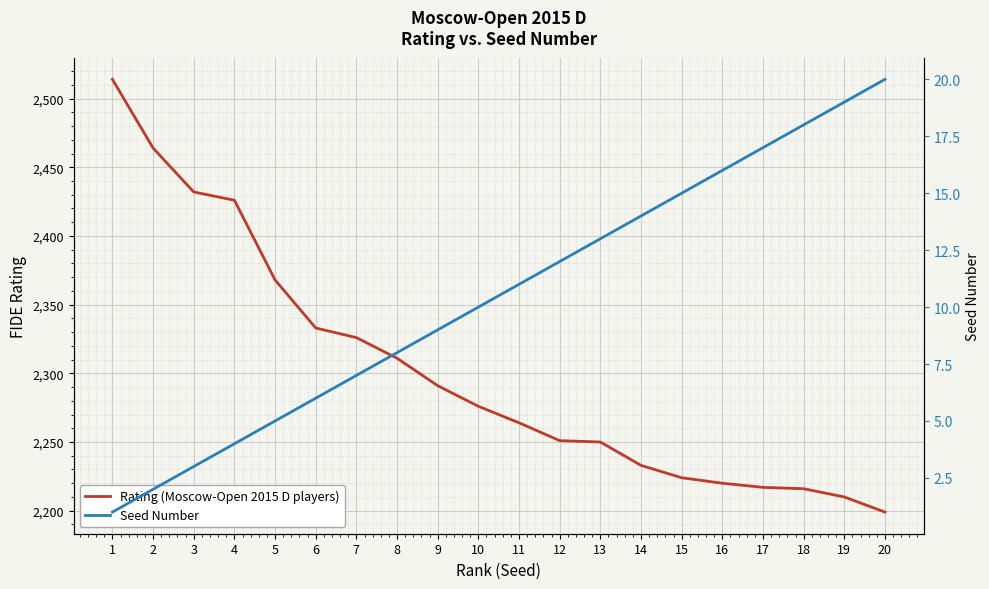

At which label does Rating (Moscow-Open 2015 D players) reach its minimum?

20